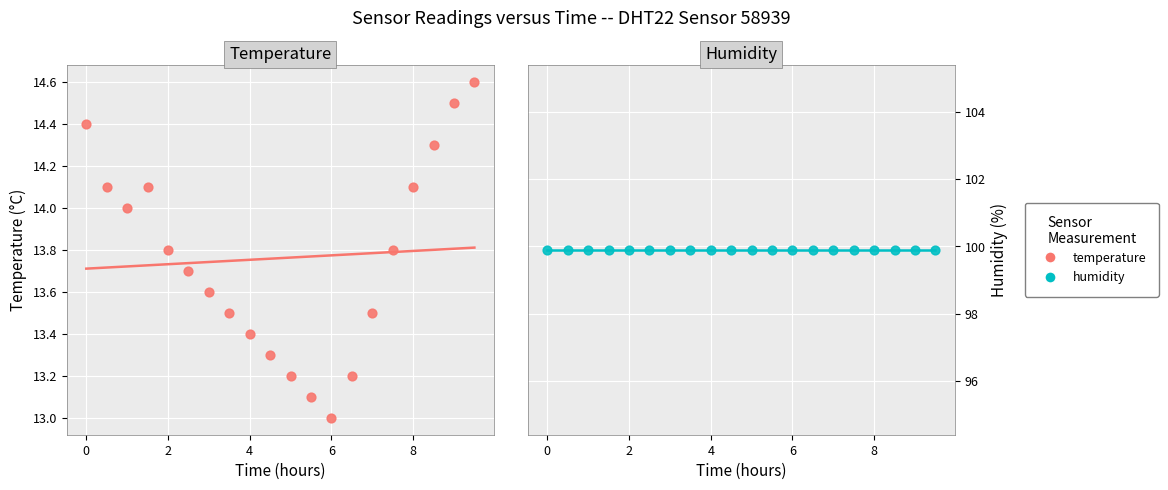

Approximately how many times larger is the value at 03:30 compared to 08:30?

0.9